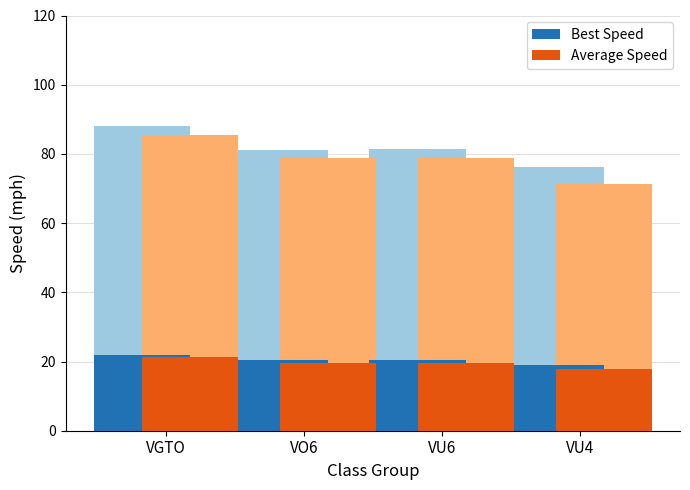

What is the label of the 3rd bar from the right?

VO6